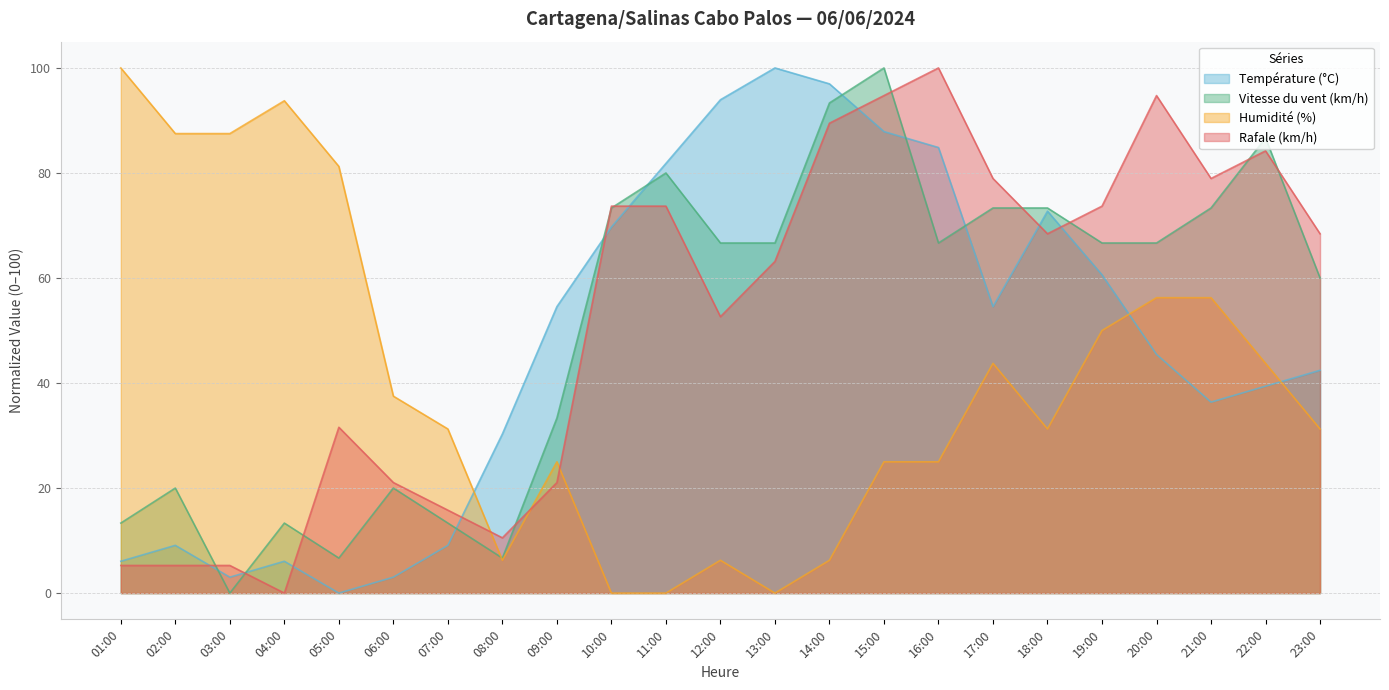

What is the maximum value shown in the chart?

100.0